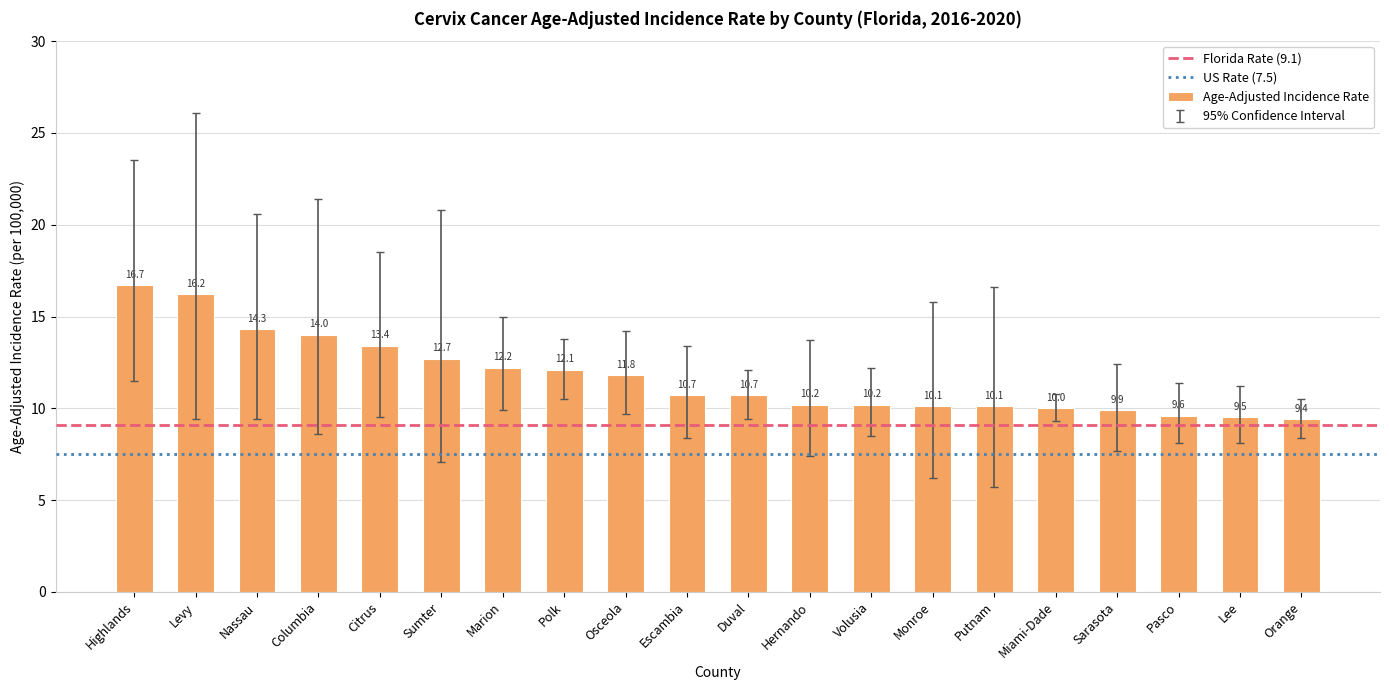

What is the value of the 3rd bar from the left?

14.3